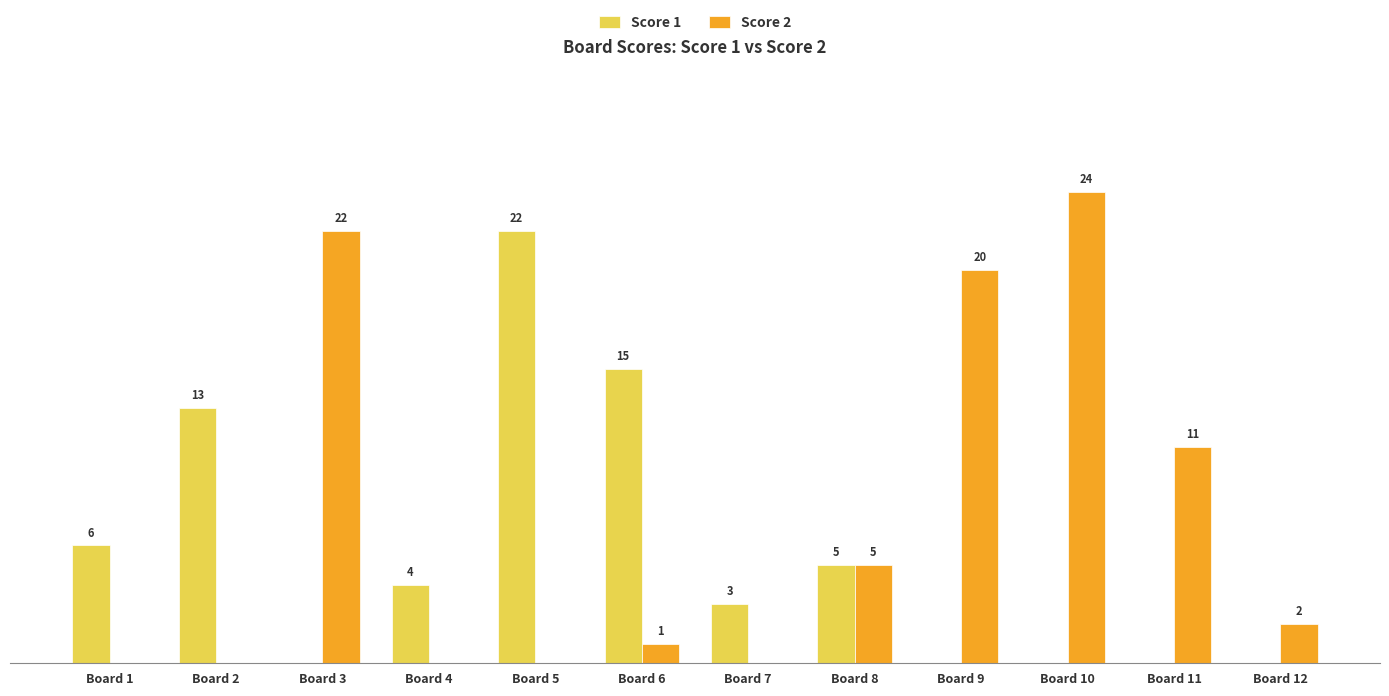

Does the chart contain stacked bars?

No